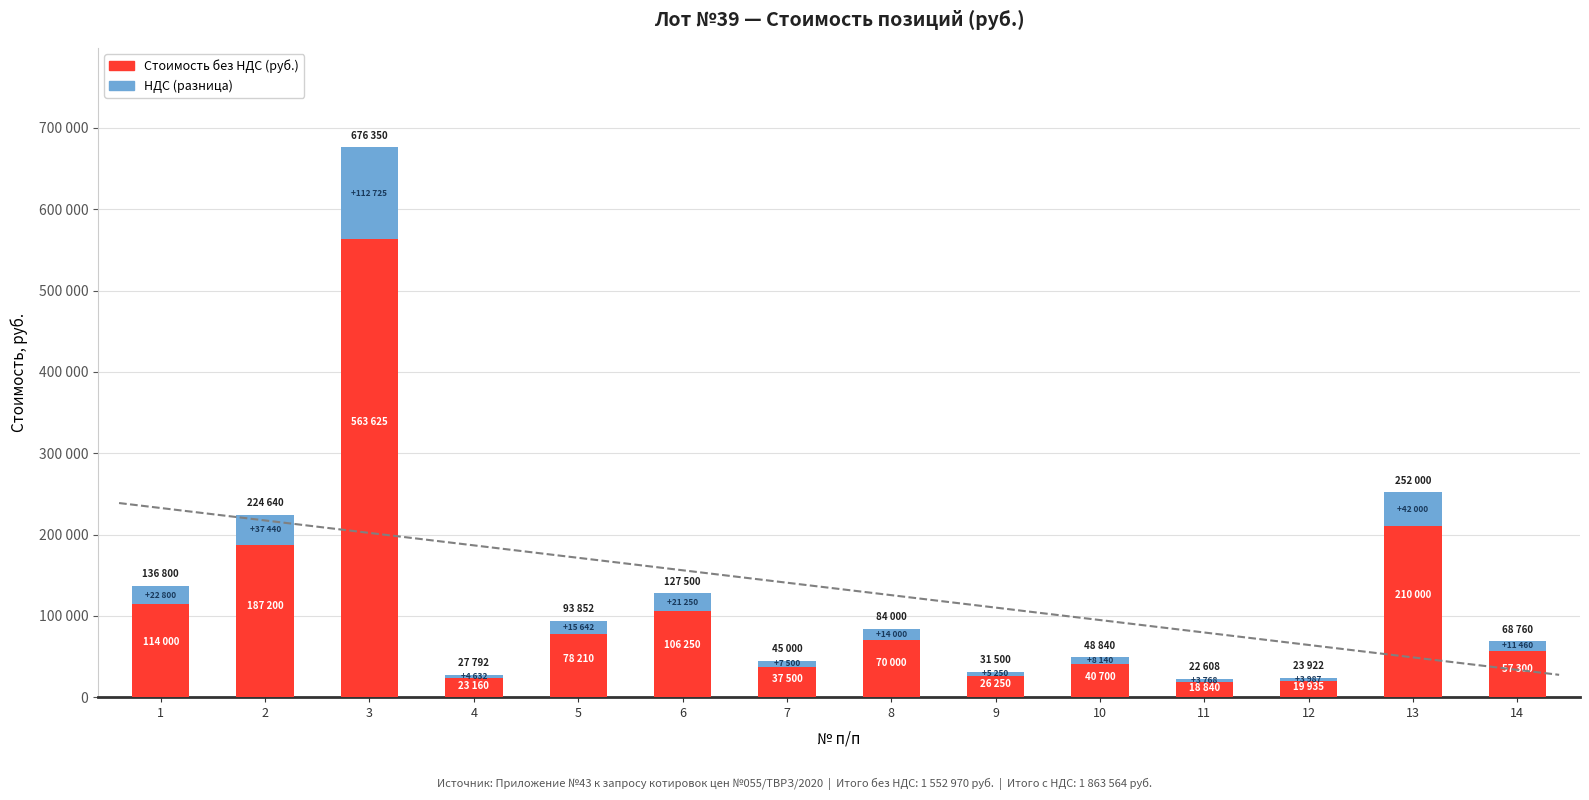

At how many categories does at least one series exceed 209502?

2